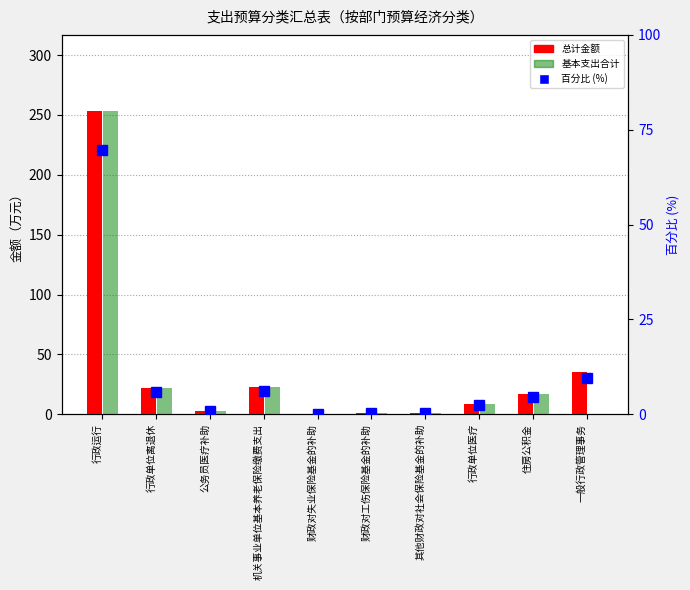

Is it true that 基本支出合计 equals 36.2 at 机关事业单位基本养老保险缴费支出?

False